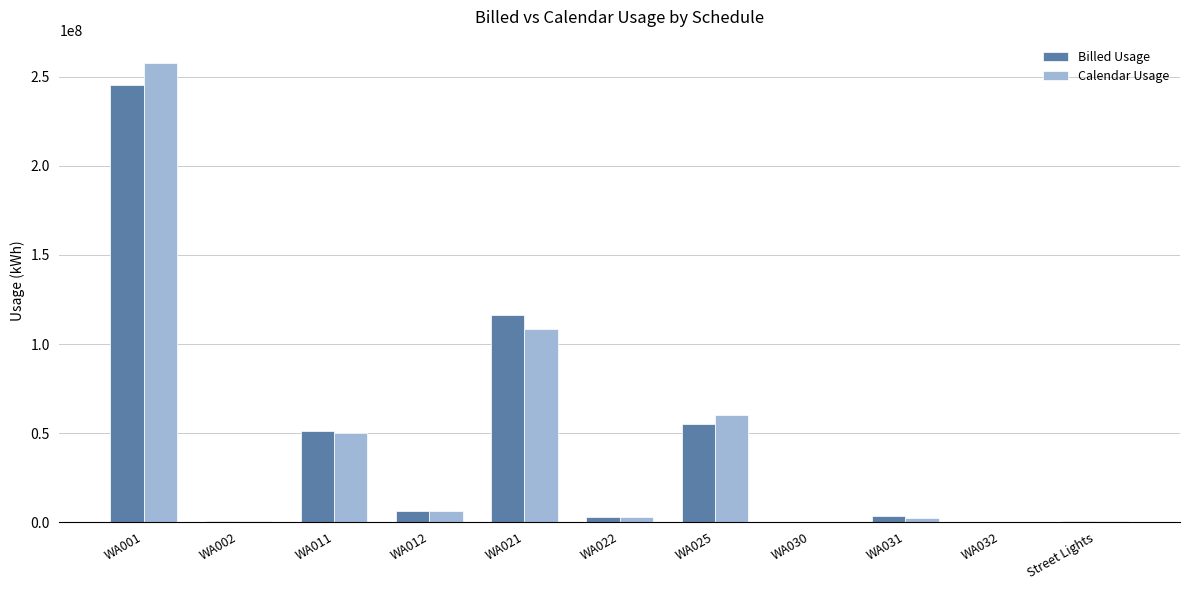

What is the sum of all Calendar Usage values?

490242491.1